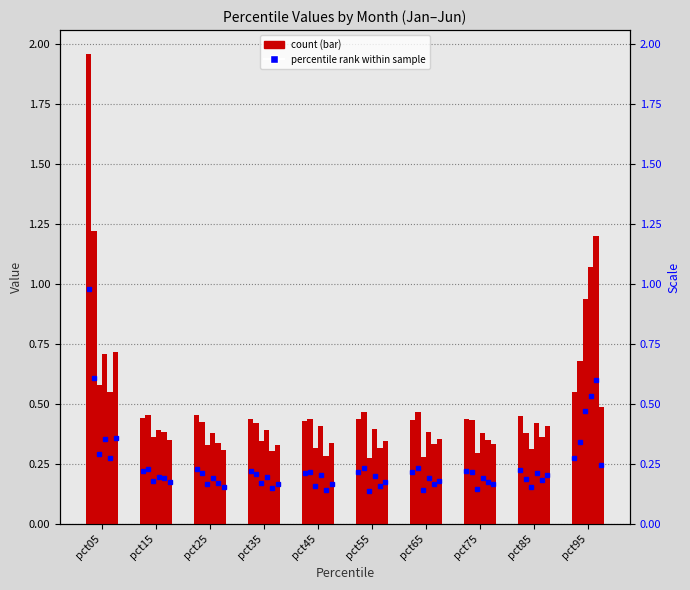

Does the chart contain any negative values?

No